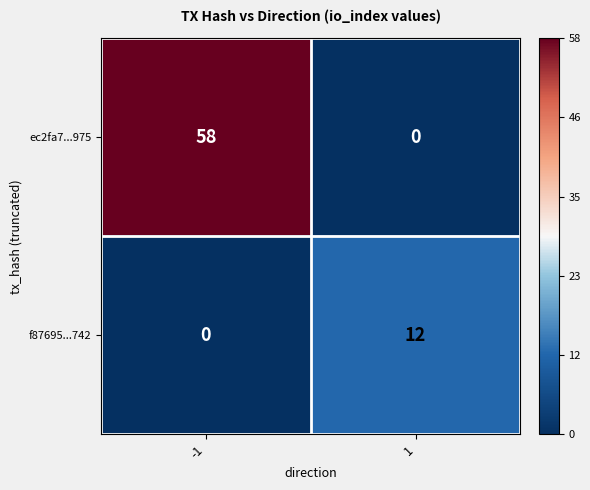

How many data points does each series have?

2